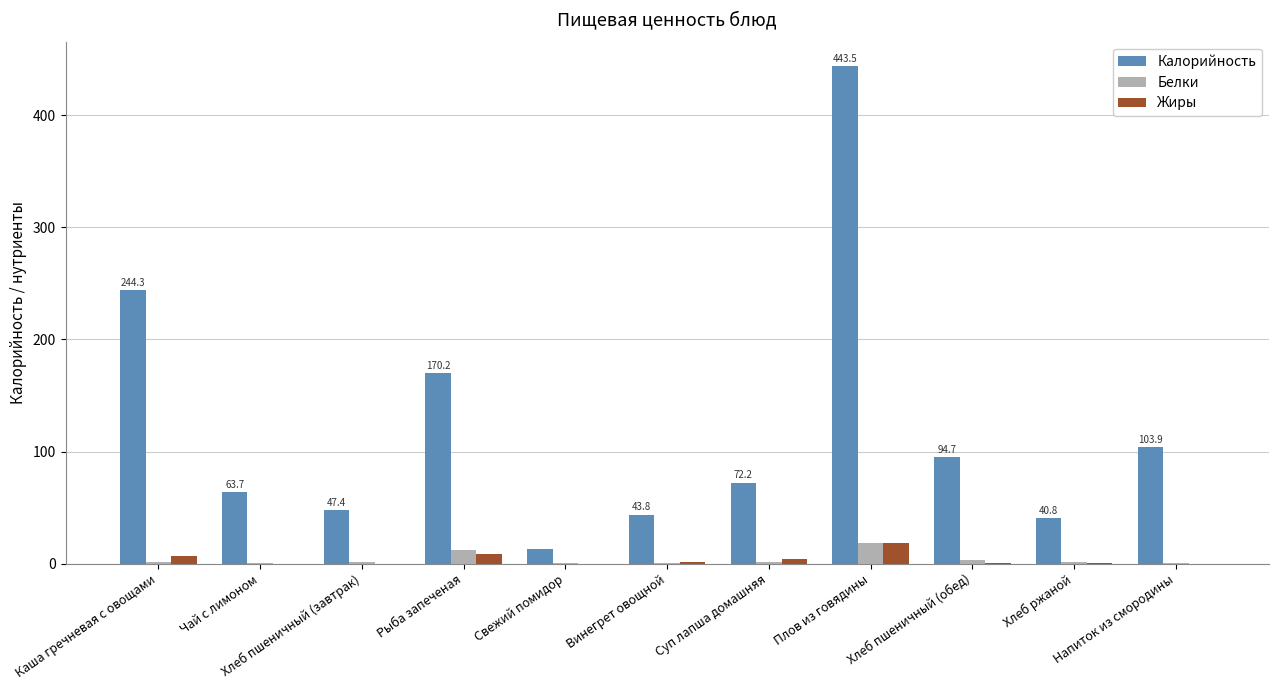

Is the value of Калорийность at Свежий помидор greater than the value of Жиры at Рыба запеченая?

Yes